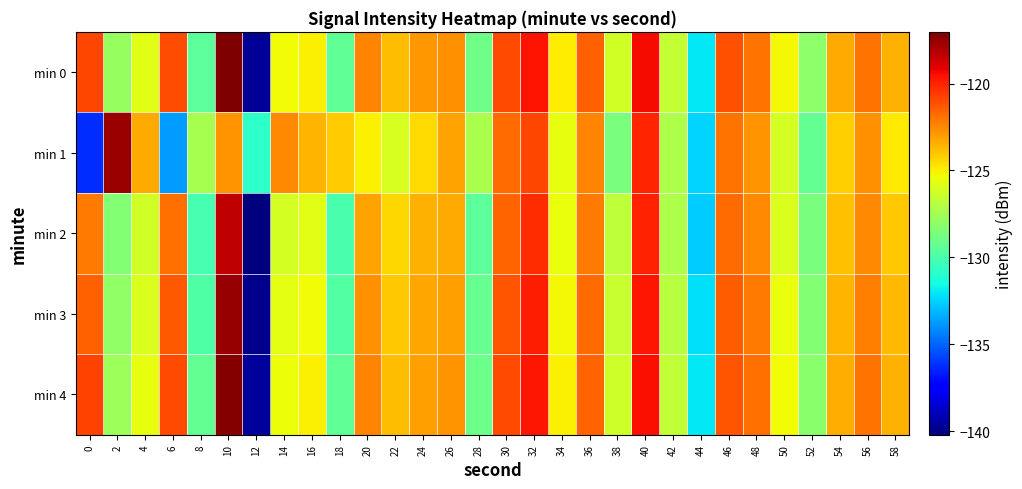

Rank the series at 28 from highest to lowest value.

min 1, min 0, min 4, min 3, min 2